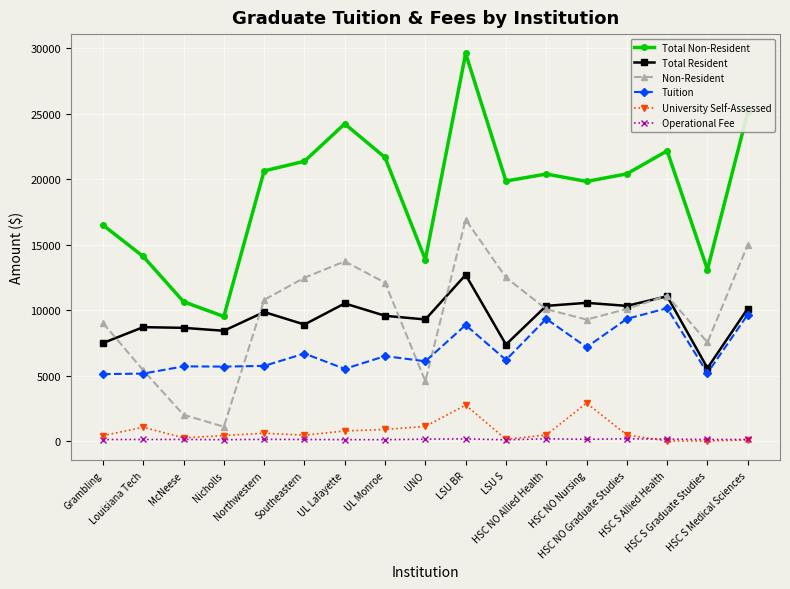

The value of Total Non-Resident at UNO is 13858.0. True or false?

True